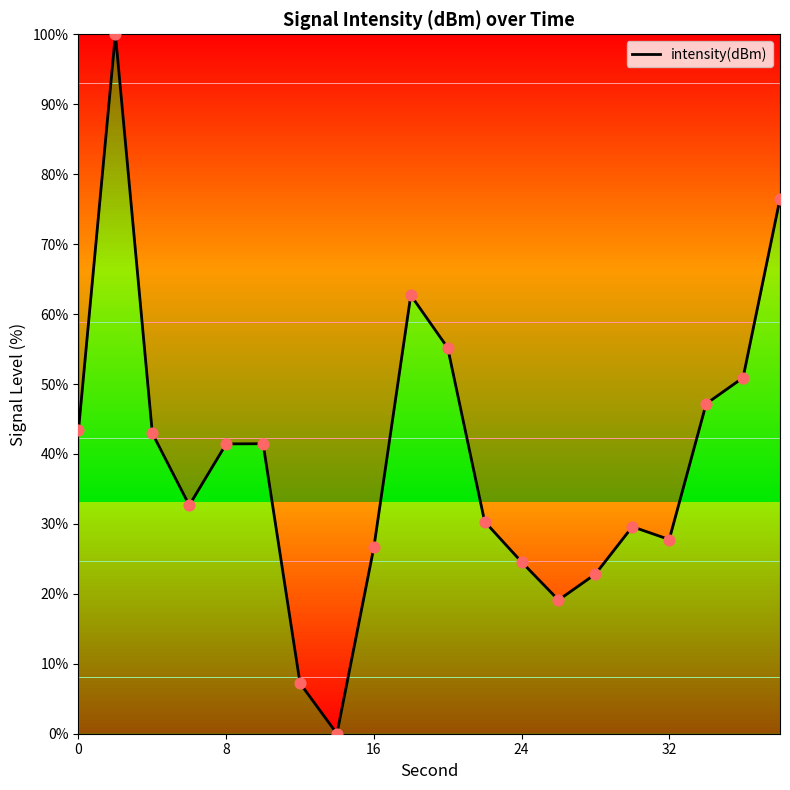

What is the difference between the maximum and minimum values?

100.0